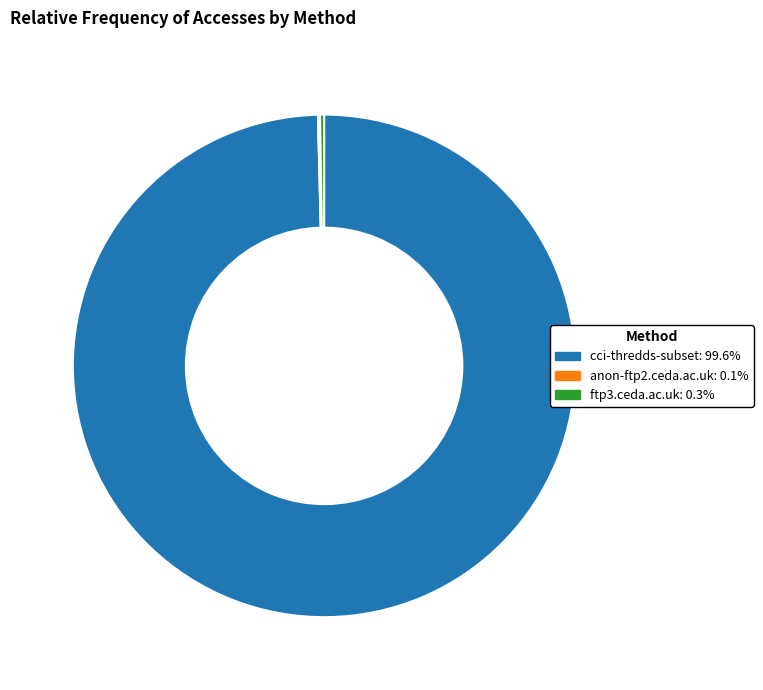

Does any single category account for the majority?

Yes